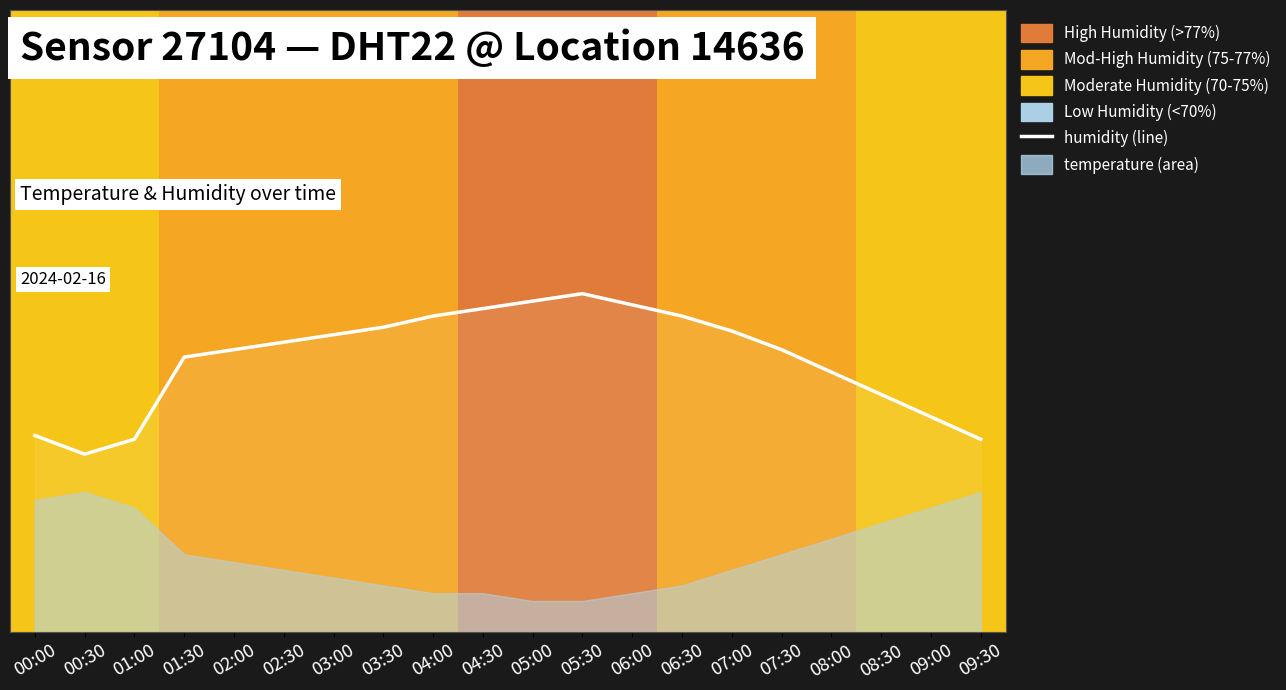

How many data points are above 46?

10